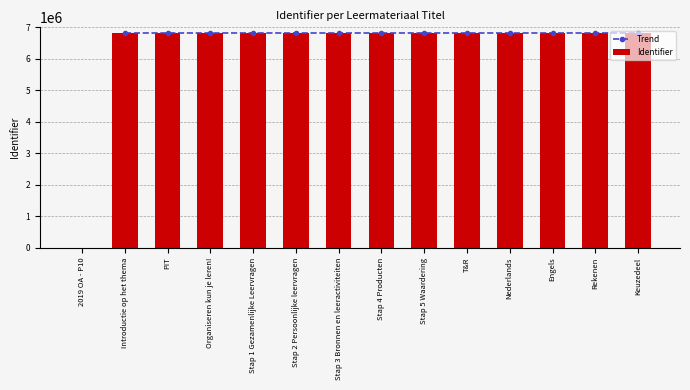

What is the label of the 7th bar from the right?

Stap 4 Producten